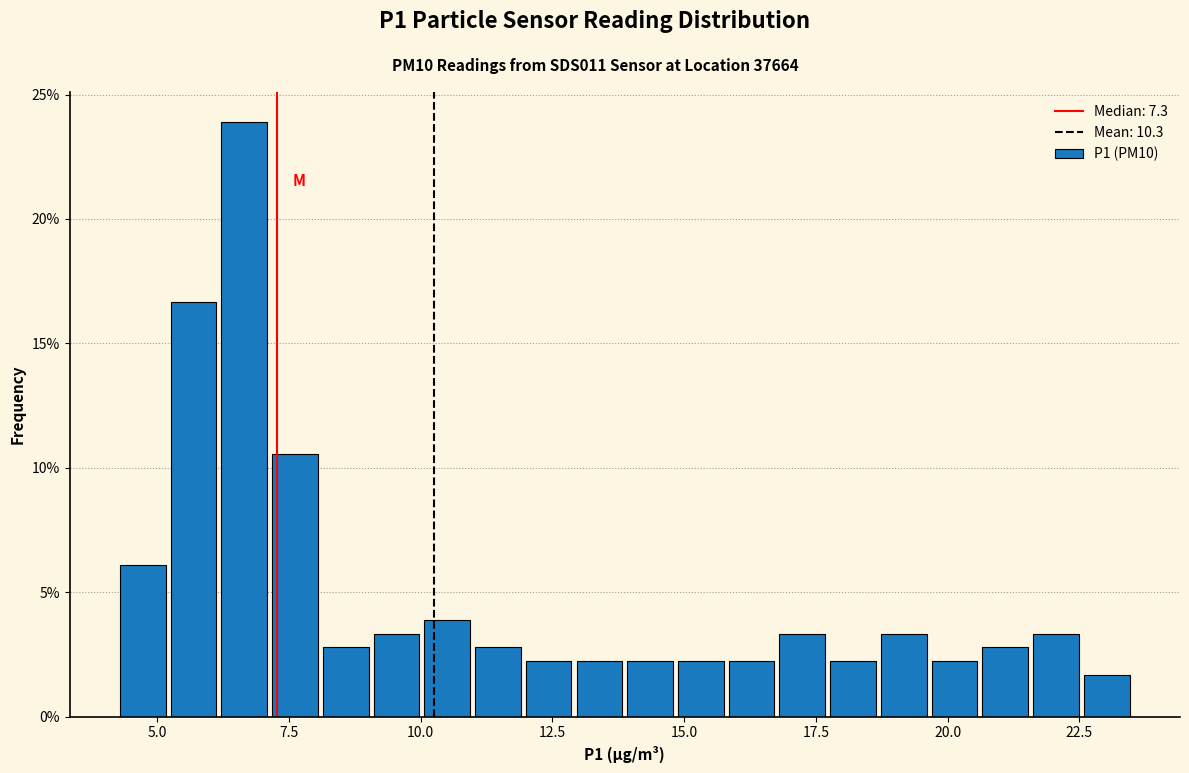

Read against the x-axis, roughly where is the centre of the tallest bar?

6.5